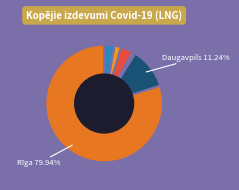

How many segments does this pie chart have?

7